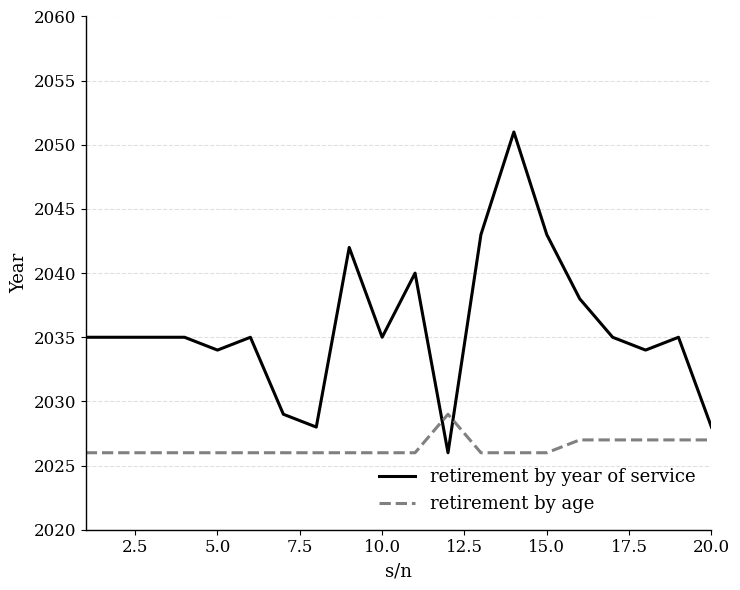

List the series in order of their peak value, lowest first.

retirement by age, retirement by year of service